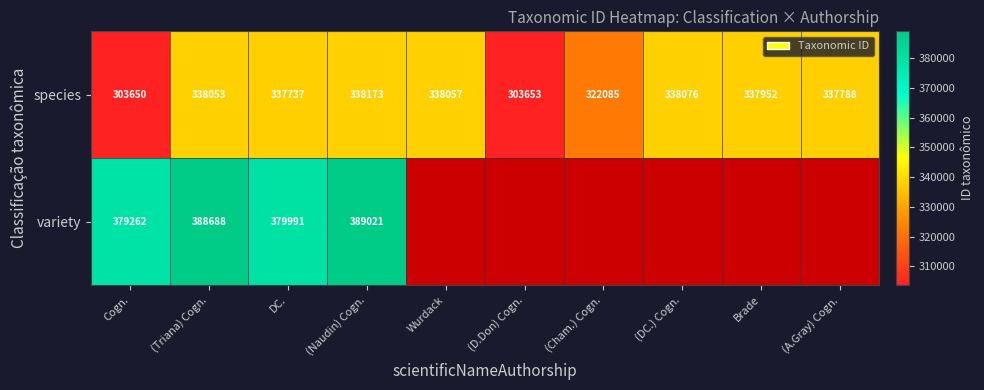

At which label does species first exceed 337952?

(Triana) Cogn.